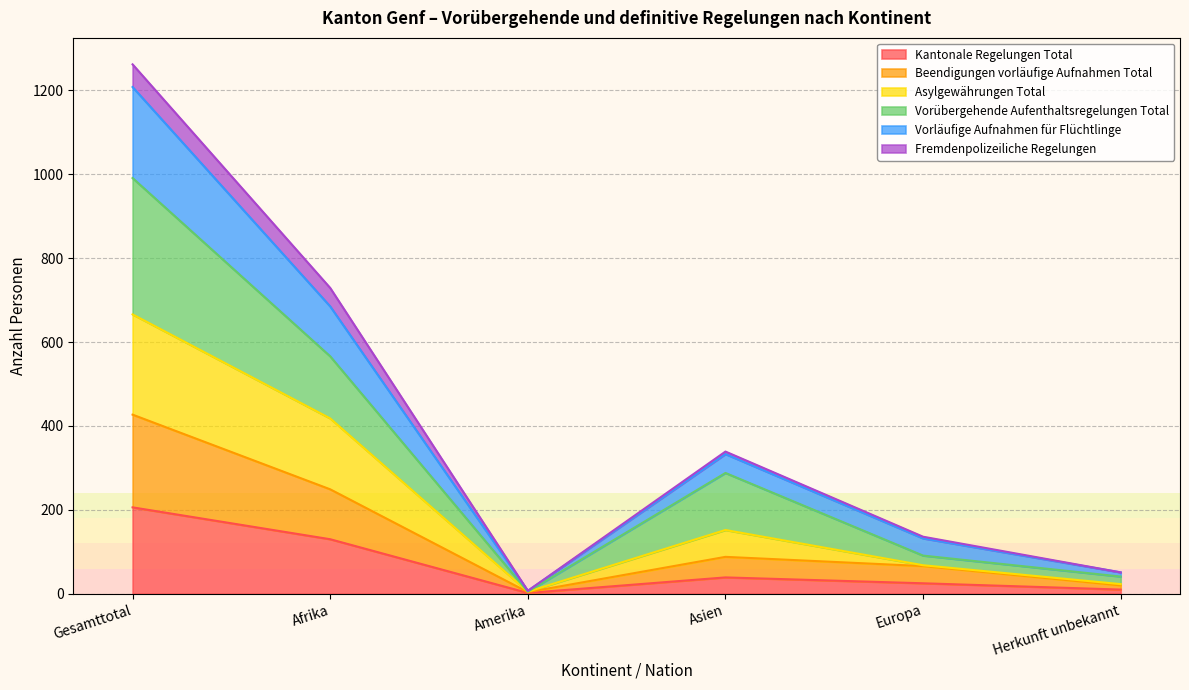

At which label does Beendigungen vorläufige Aufnahmen Total first exceed 88?

Gesamttotal